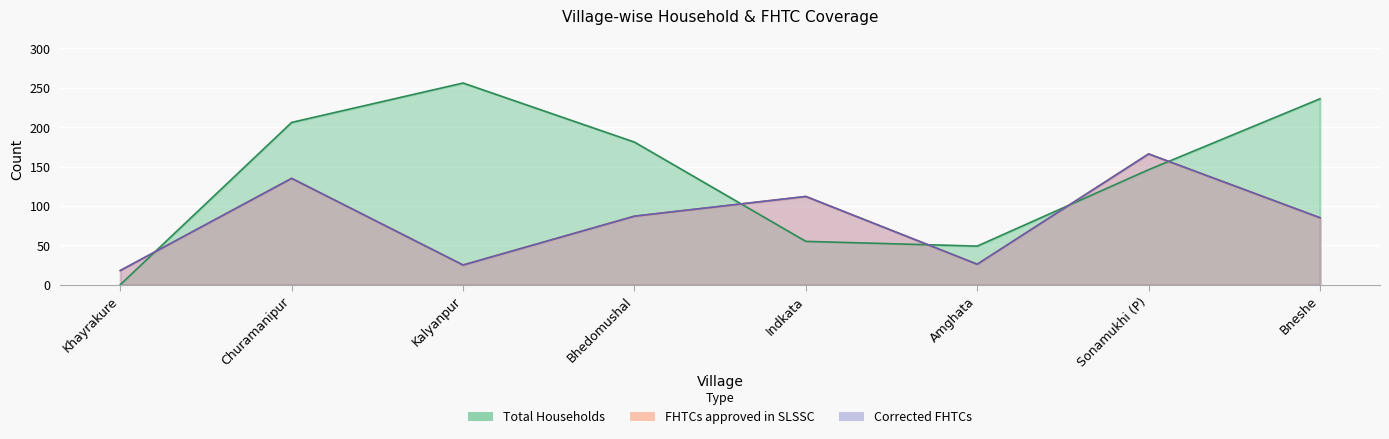

What is the value of the Corrected FHTCs point at the 1st from the left?

18